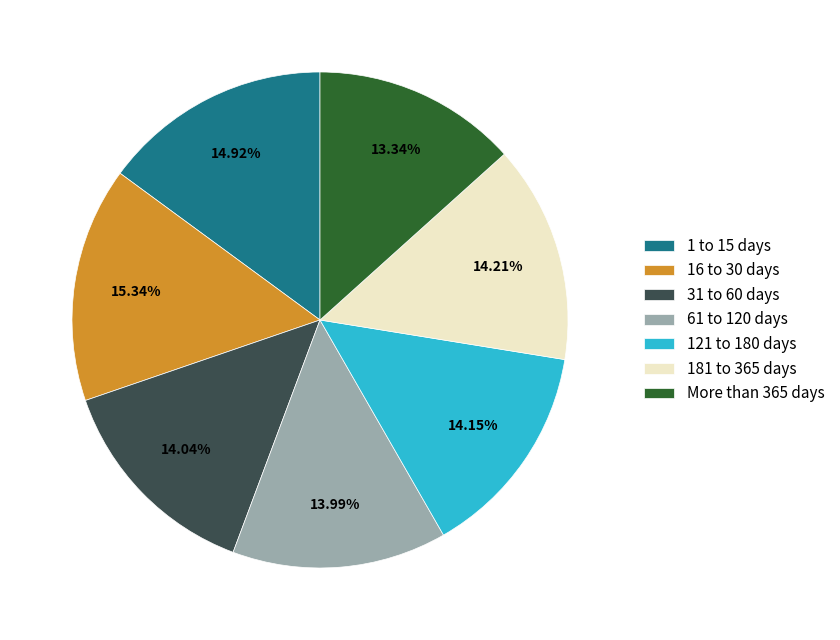

What is the ratio of the value at 31 to 60 days to the value at 181 to 365 days?

1.0